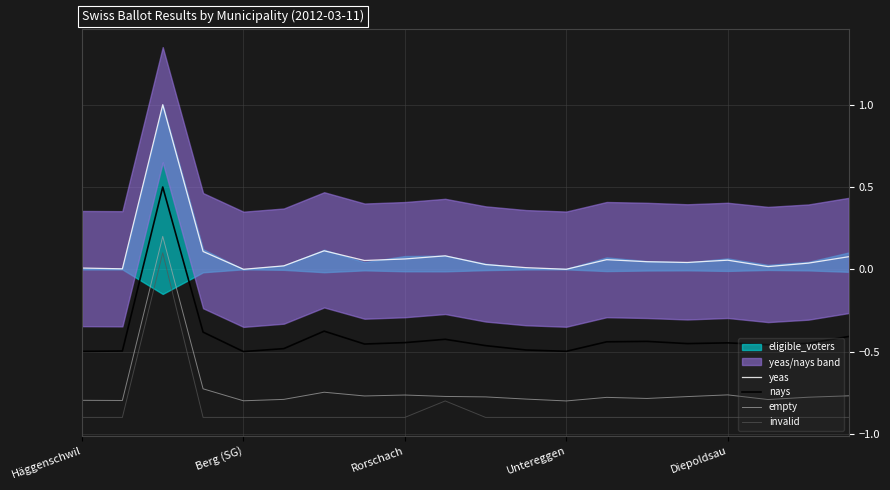

The value of invalid at Untereggen is -0.9. True or false?

True